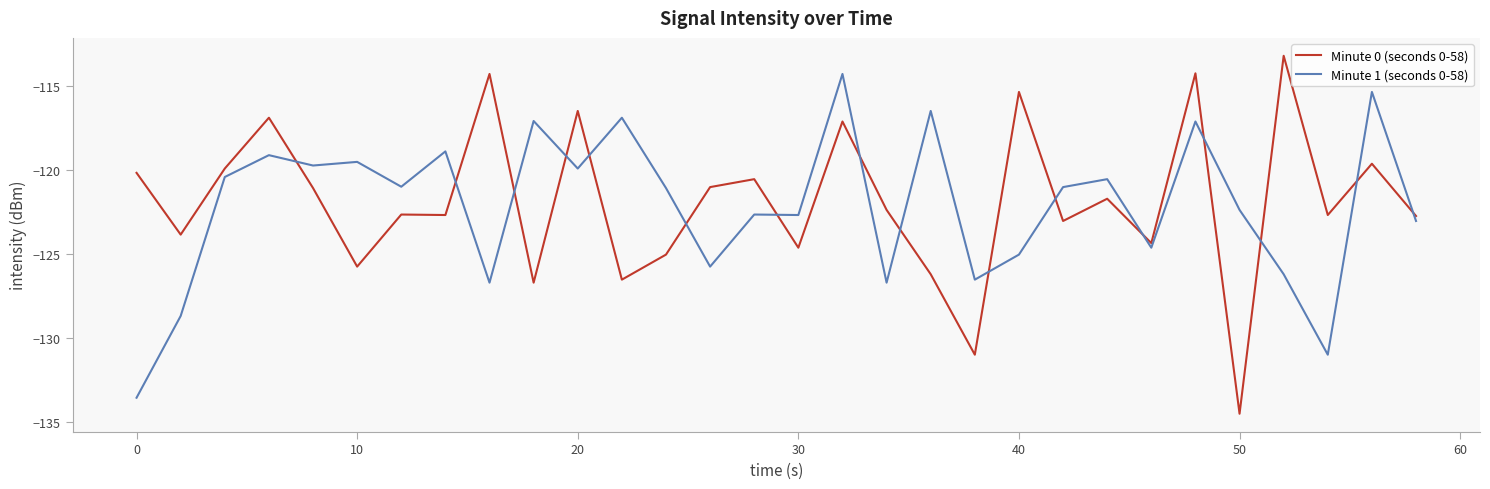

What is the difference between the maximum and minimum values in the Minute 0 (seconds 0-58) series?

21.3